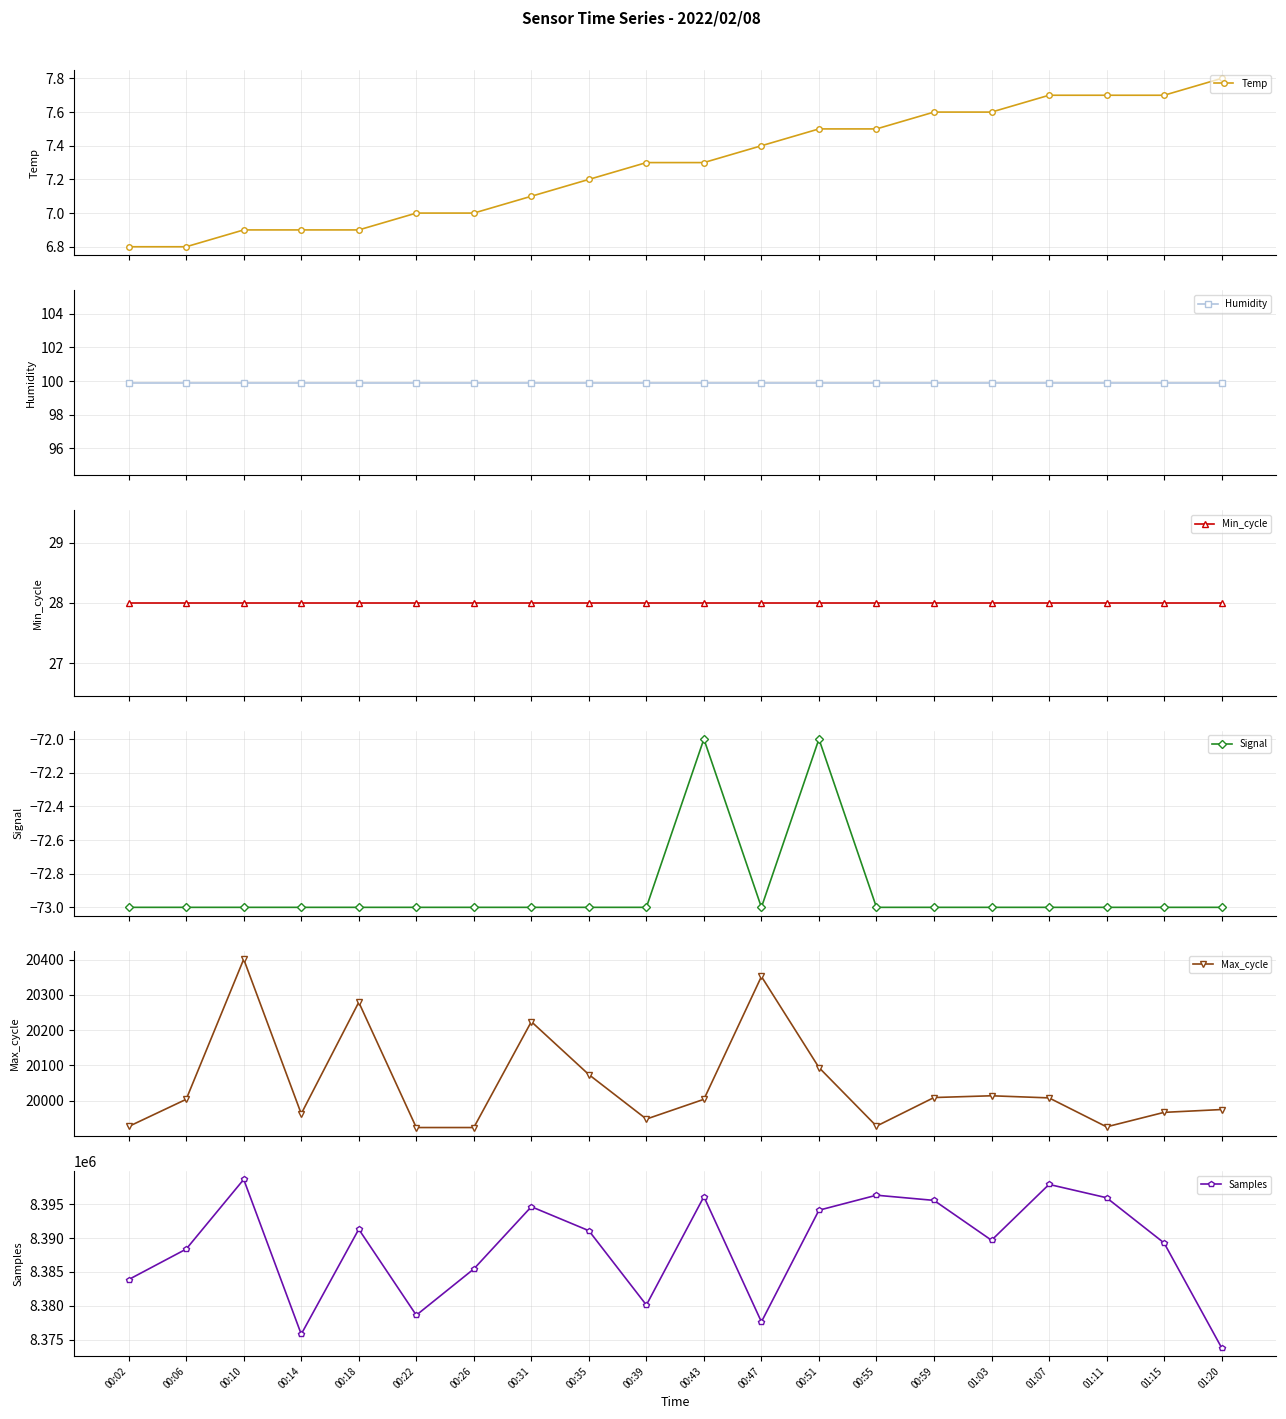

Between 00:22 and 00:31, which is larger?

00:31